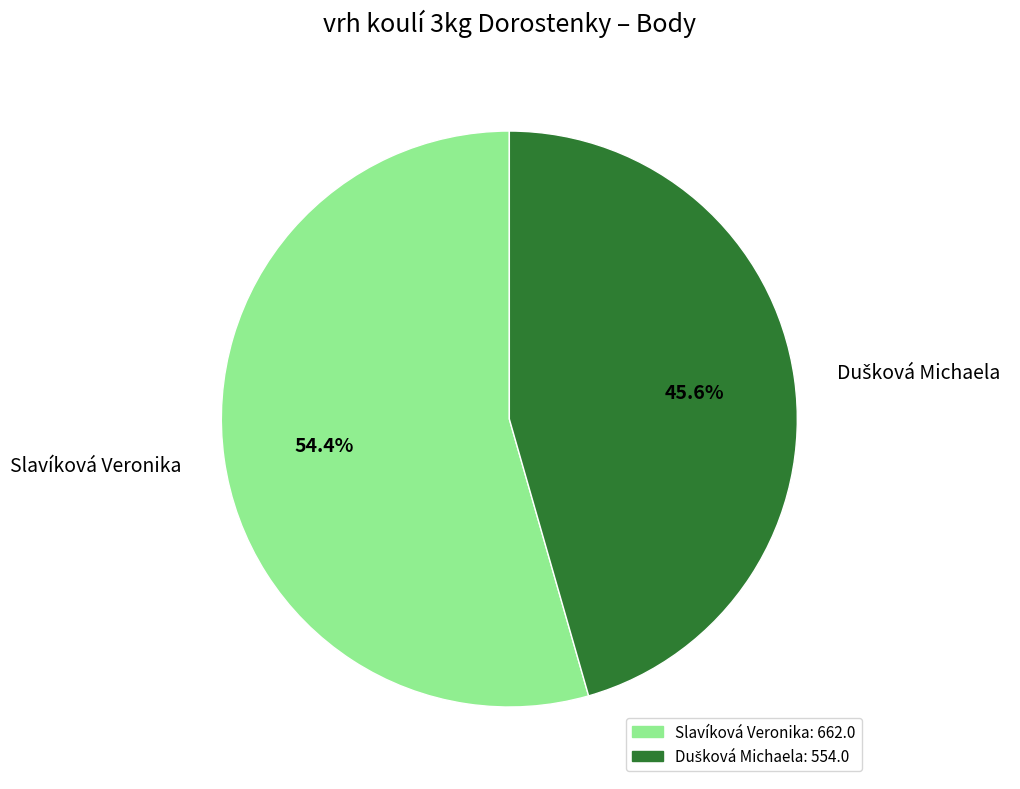

Which slice is the largest?

Slavíková Veronika